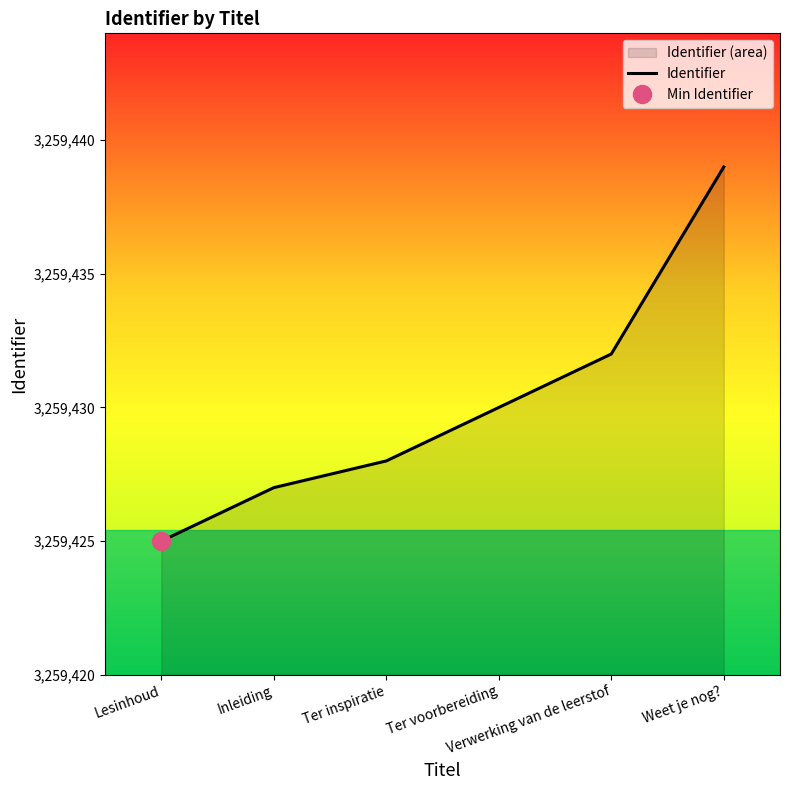

True or false: the data has more than 1 interior local peaks.

False